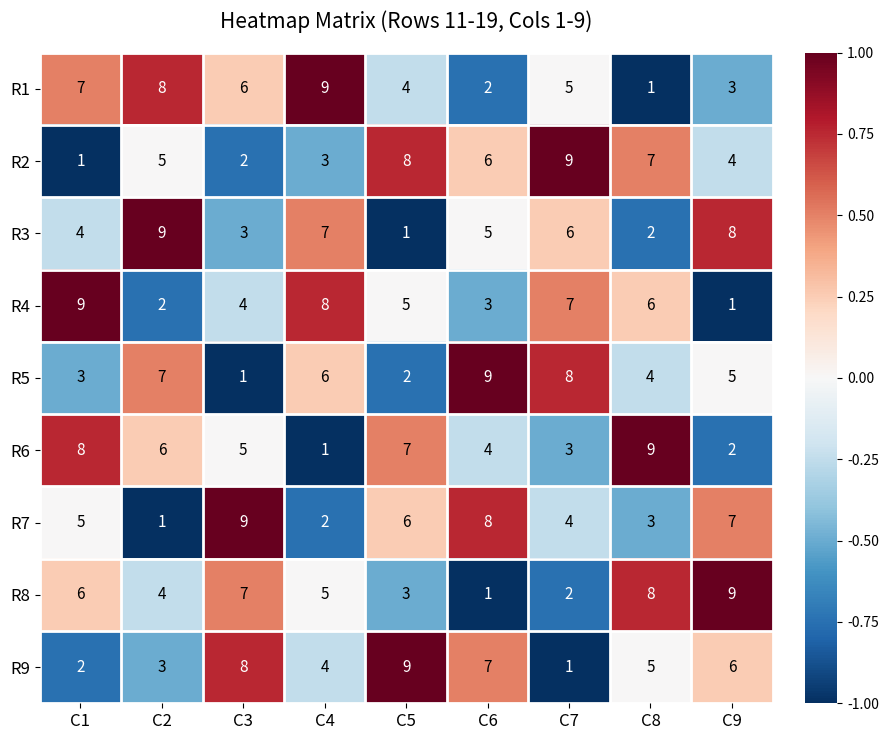

What is the maximum value shown in the chart?

9